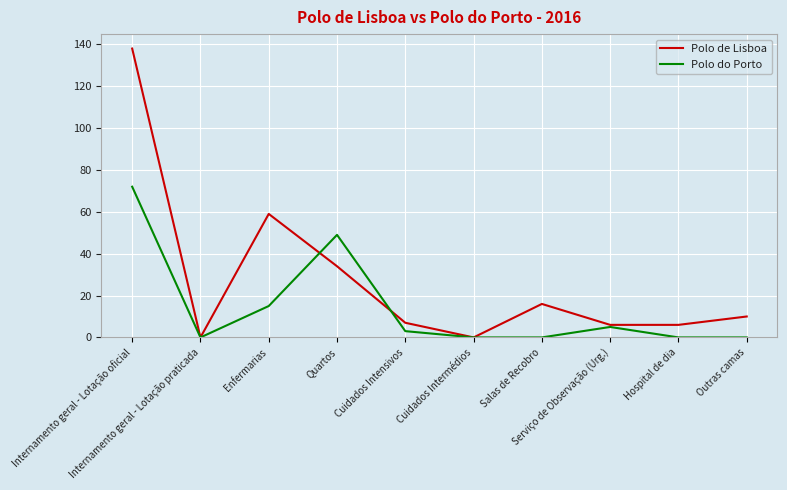

How many series are shown in this chart?

2